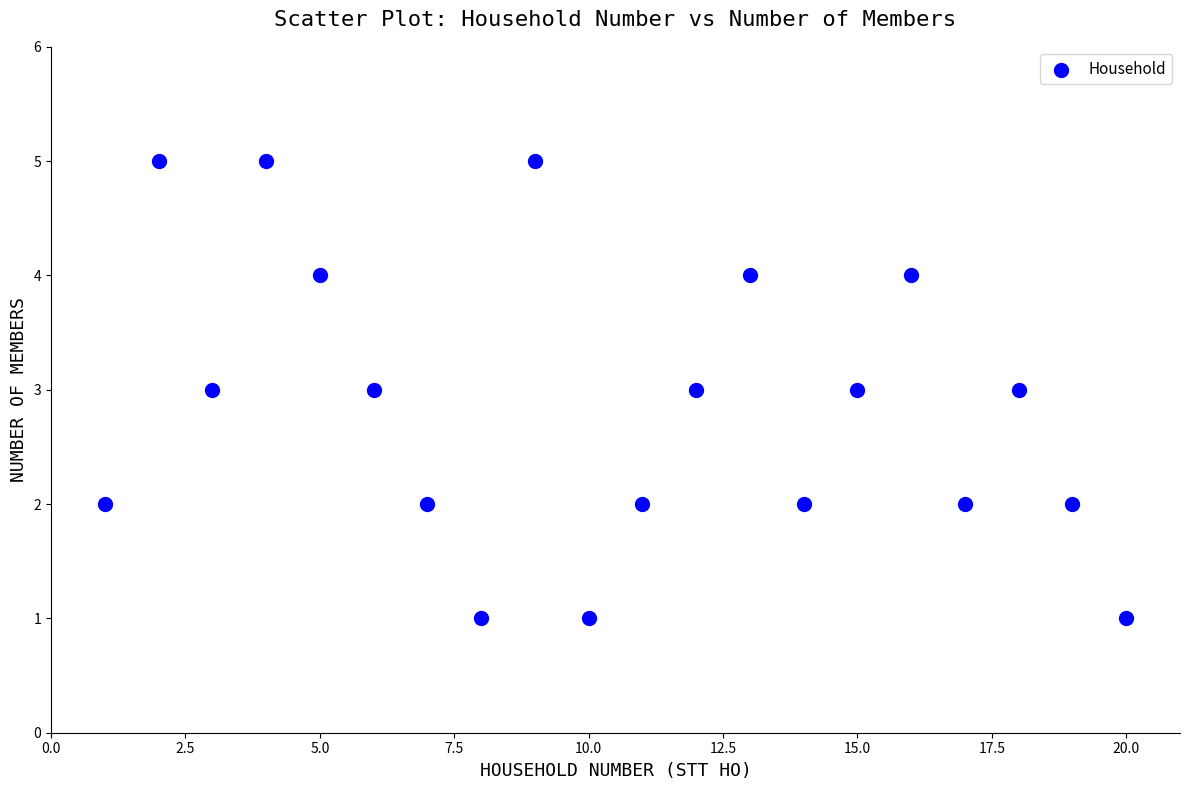

What is the range of Y values (max minus min)?

4